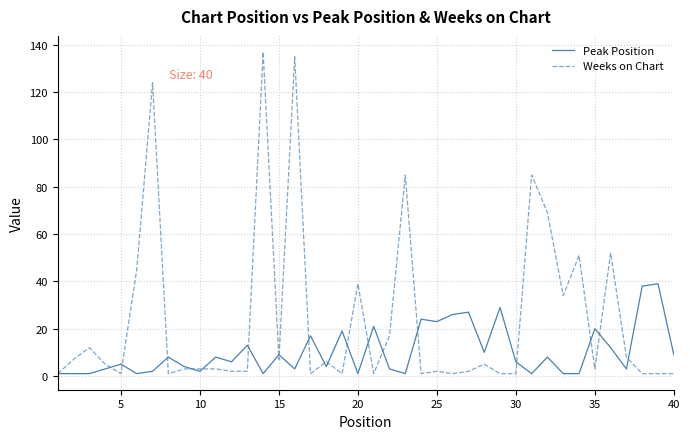

Does the chart display data point markers on the line(s)?

No